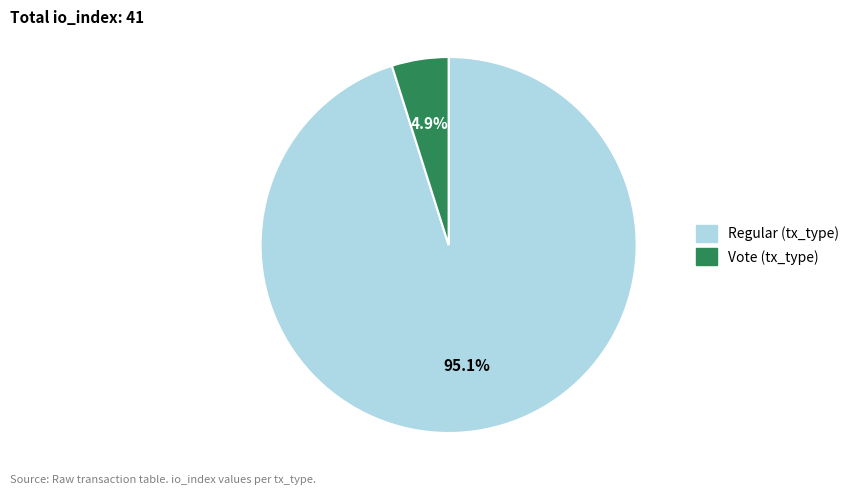

How many segments does this pie chart have?

2